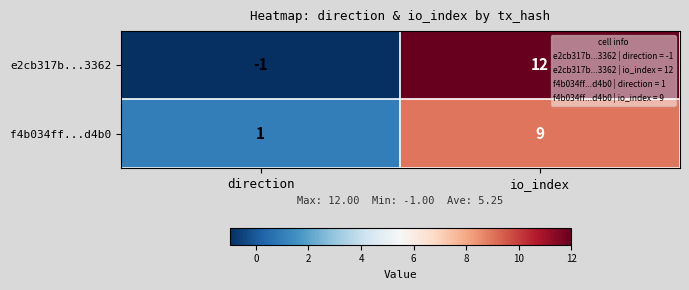

What is the difference between the maximum and minimum values in the f4b034ff...d4b0 series?

8